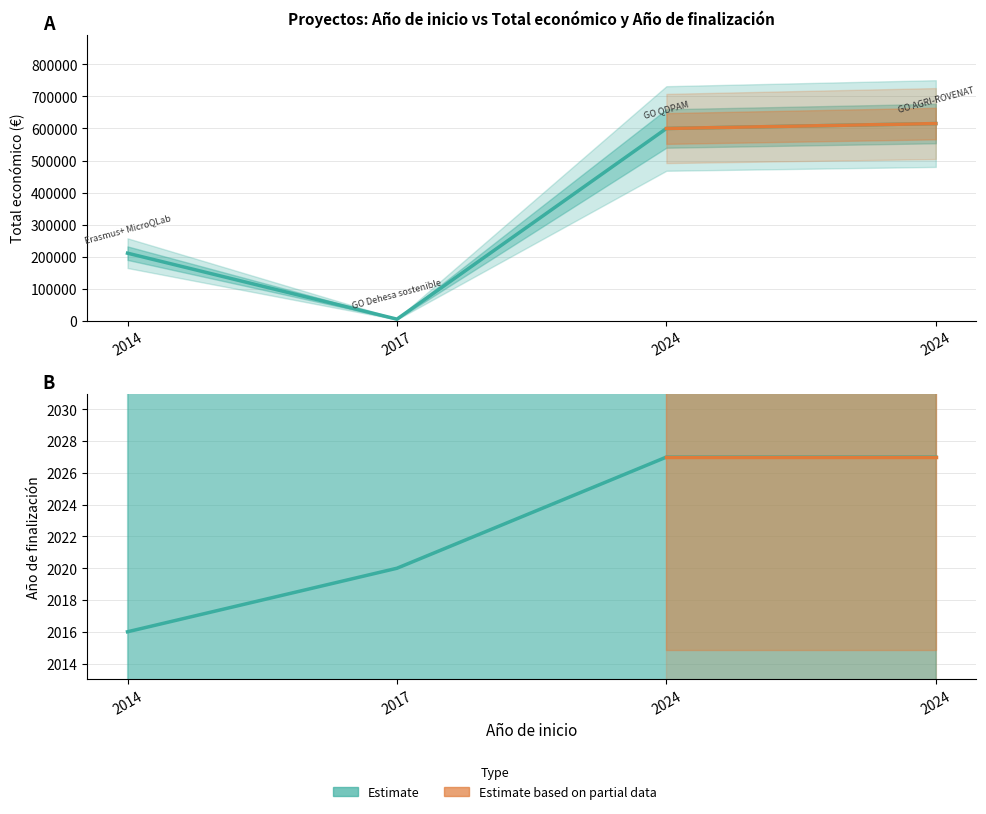

Reading right to left, what are all the values shown in this chart?

Total económico: 2024=615375	2024=599986	2017=4840	2014=210755
Año de finalización: 2024=2027	2024=2027	2017=2020	2014=2016